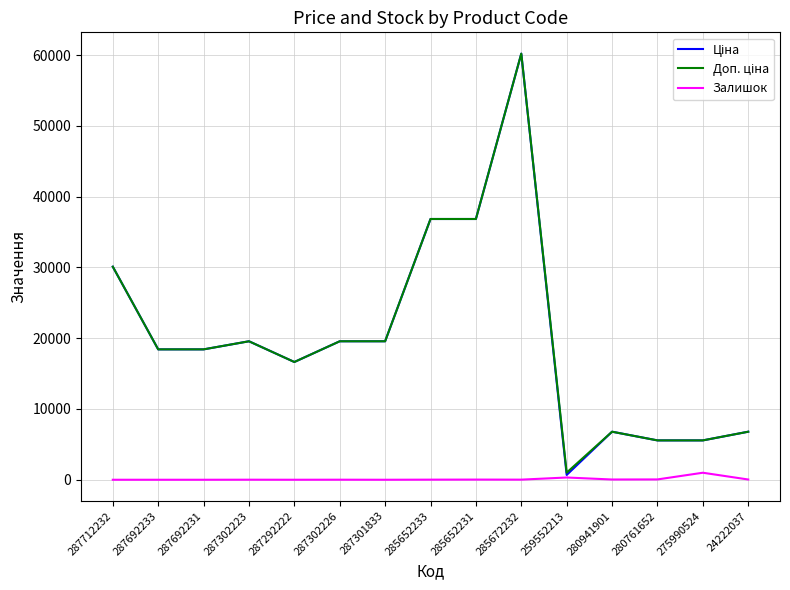

At which category is the sum across all series the highest?

285672232